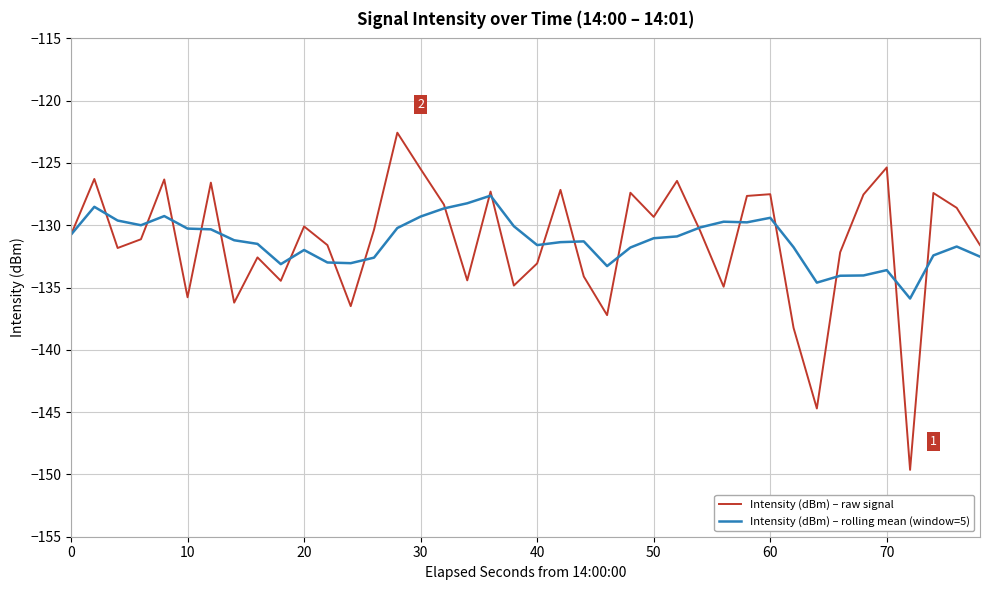

Which series has the widest spread of values?

Intensity (dBm) – raw signal